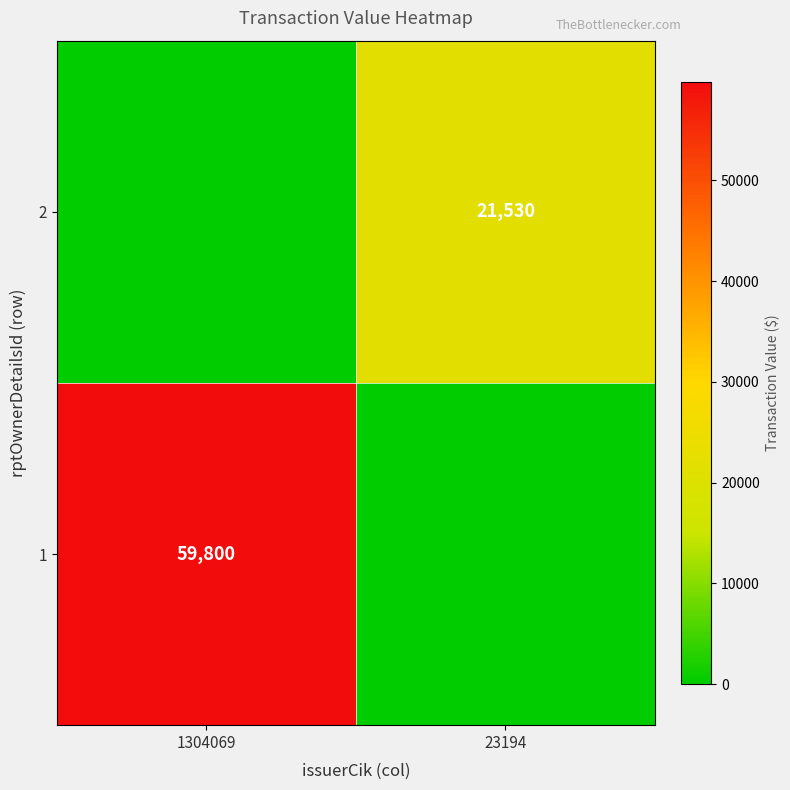

True or false: 1 has a value of 24262 at 1304069.

False